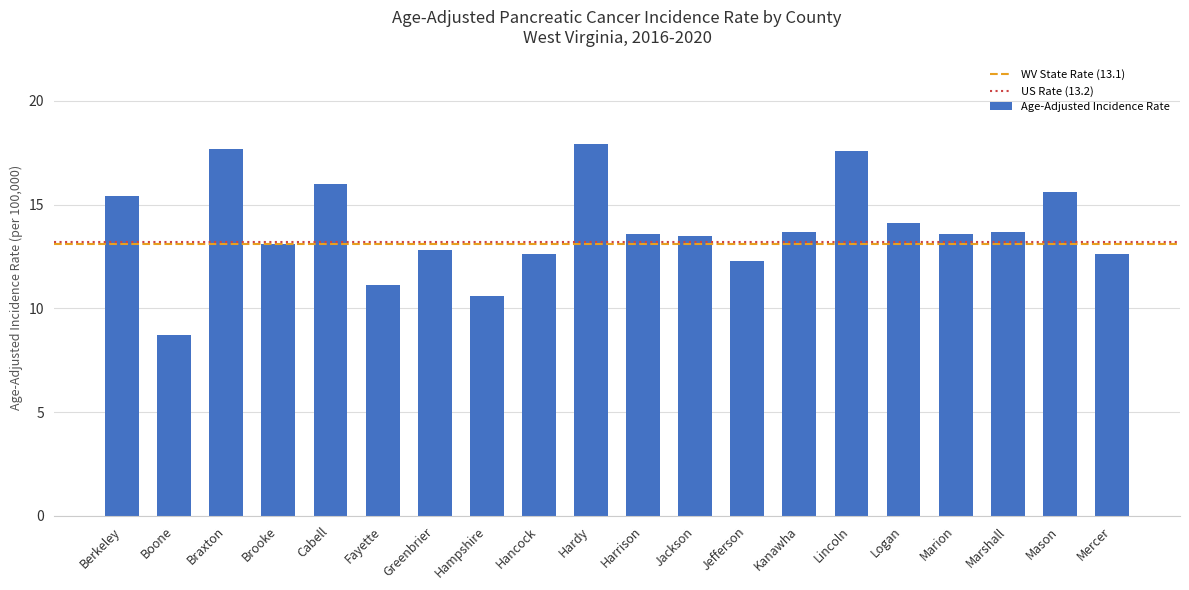

How many categories are shown in the chart?

20